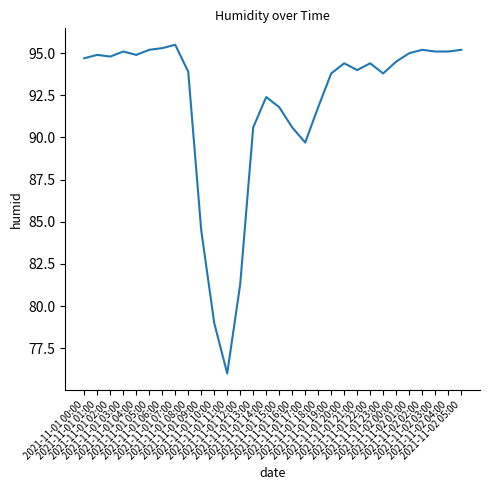

What is the maximum value shown in the chart?

95.5